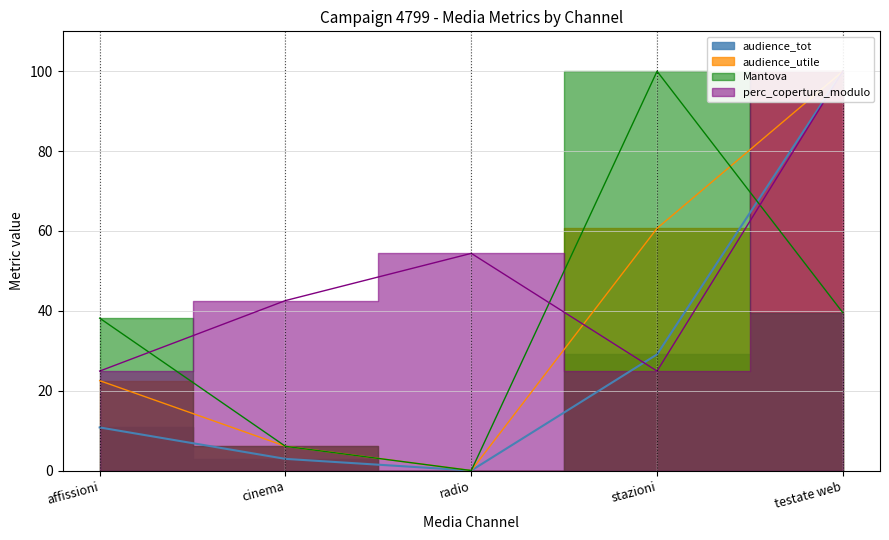

Is it true that perc_copertura_modulo equals 24.9 at affissioni?

True